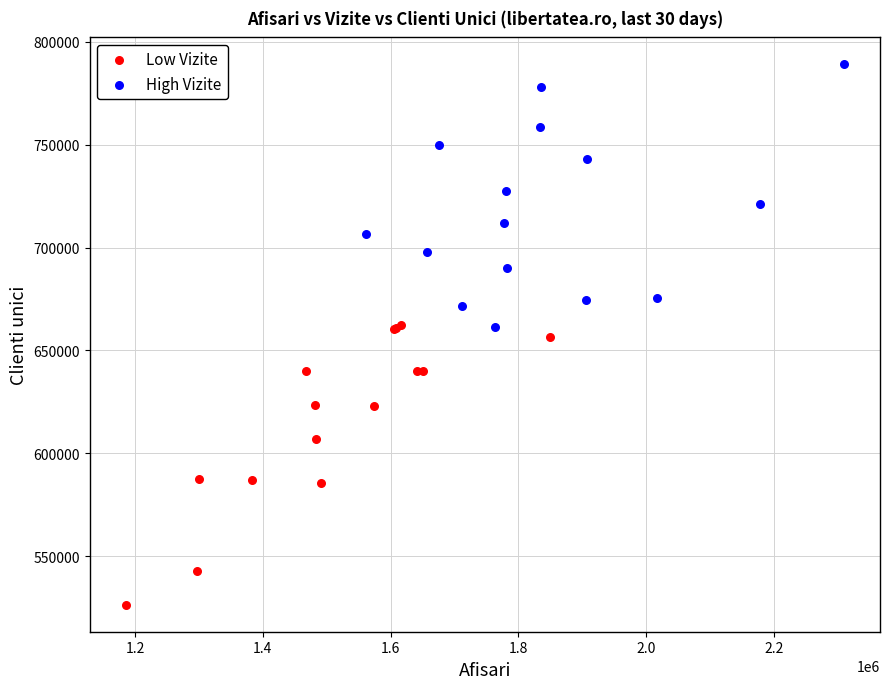

Which series reaches the minimum Y coordinate?

Low Vizite